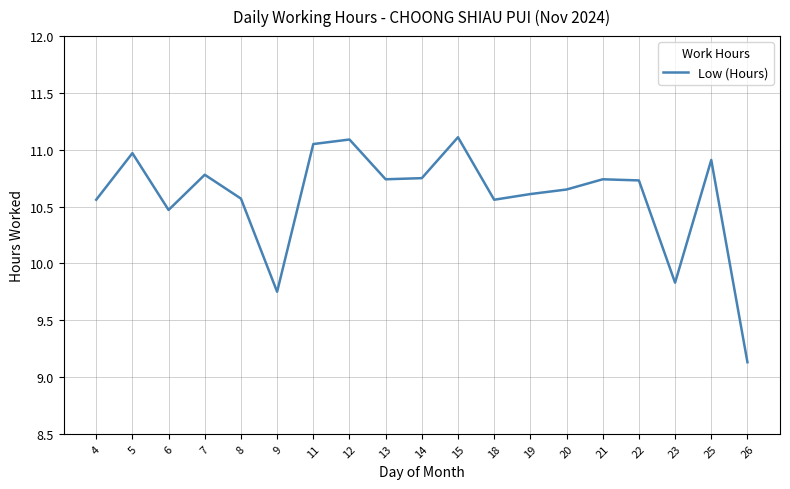

Where does the data first go above 10?

4